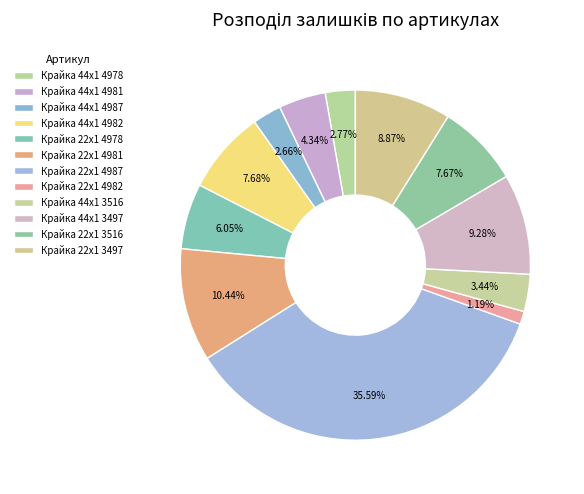

How many slices are in this pie chart?

12